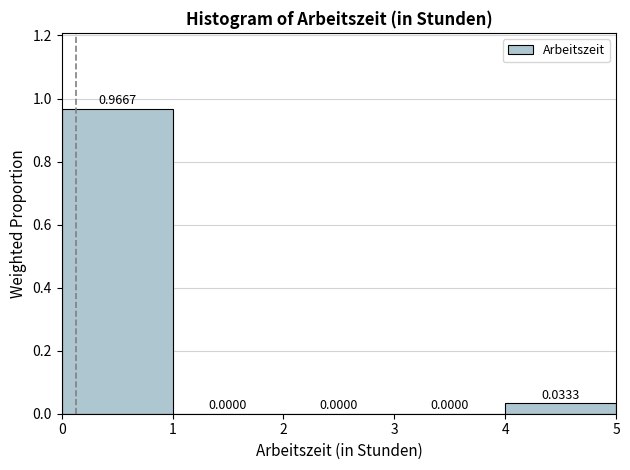

Reading left to right, transcribe this chart: for each bar, give the range it covers on the x-axis and its height.

0 to 1: 0.9667
1 to 2: 0.0000
2 to 3: 0.0000
3 to 4: 0.0000
4 to 5: 0.0333